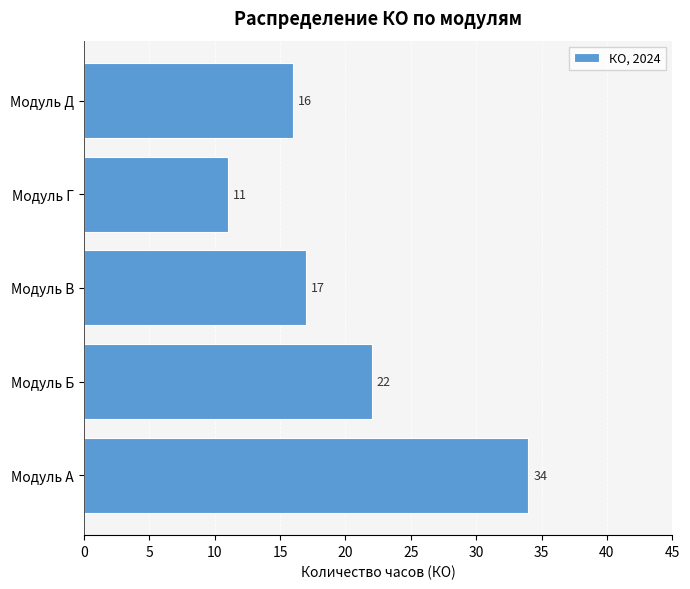

The value at Модуль Б is 22. True or false?

True